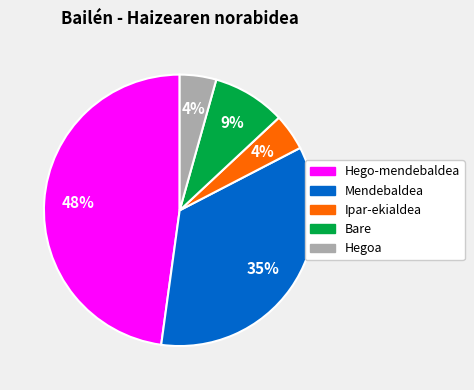

To the nearest percent, what is the average slice percentage?

20%